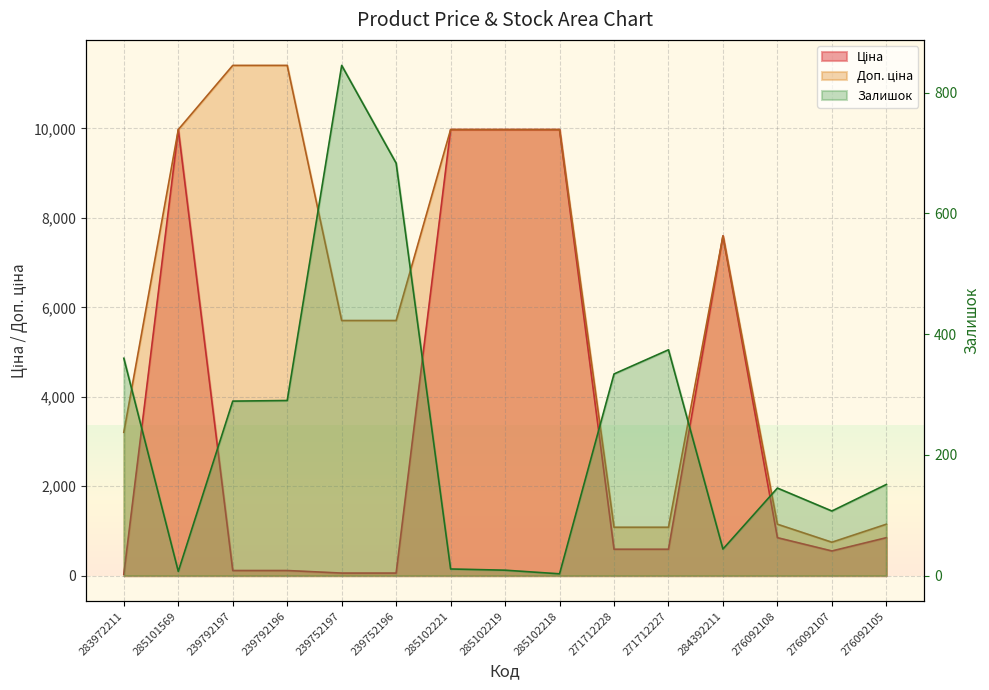

Reading right to left, transcribe all the data shown in this chart.

Ціна: 848.4	551.5	848.4	7596.5	589.9	589.9	9975.0	9975.0	9975.0	57.0	57.0	114.1	114.1	9975.0	32.0
Доп. ціна: 1149.7	747.0	1149.7	7596.5	1081.7	1081.7	9975.0	9975.0	9975.0	5705.0	5705.0	11410.0	11410.0	9975.0	3205.0
Залишок: 151.0	107.0	145.0	44.0	374.0	334.0	3.0	9.0	11.0	683.0	845.0	290.0	289.0	7.0	360.0